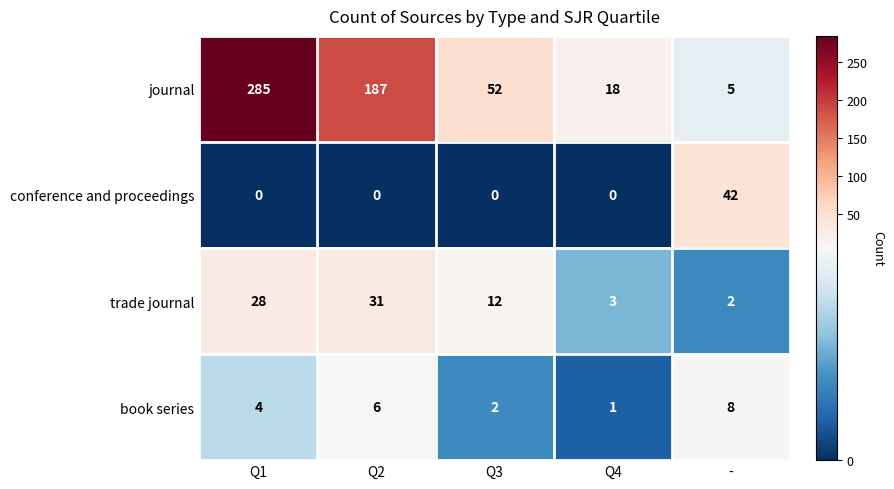

At which category is the sum across all series the highest?

Q1